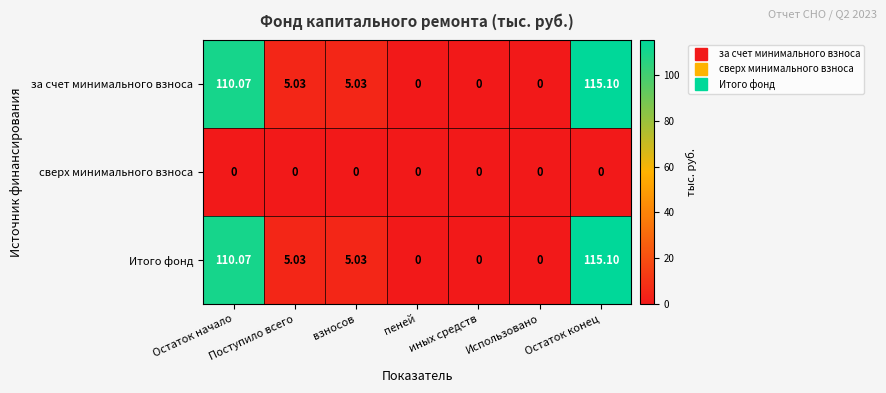

Count the number of data series in this chart.

3